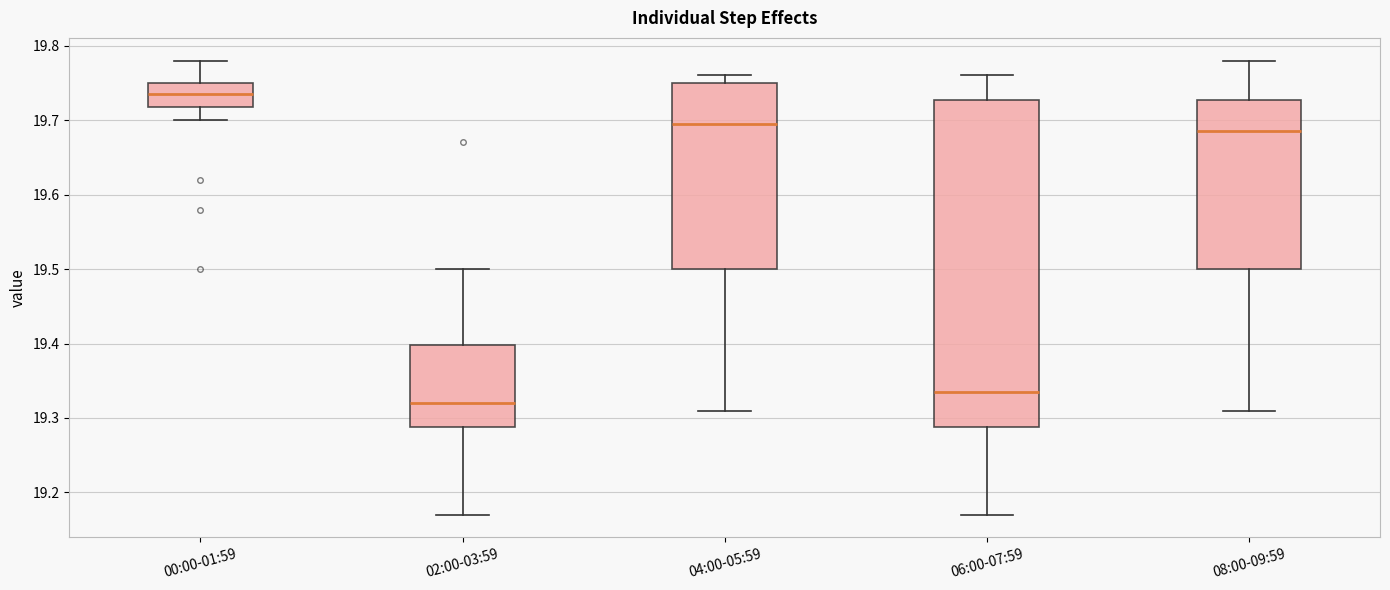

Comparing the boxes themselves (not the whiskers), which one is the tallest?

06:00-07:59